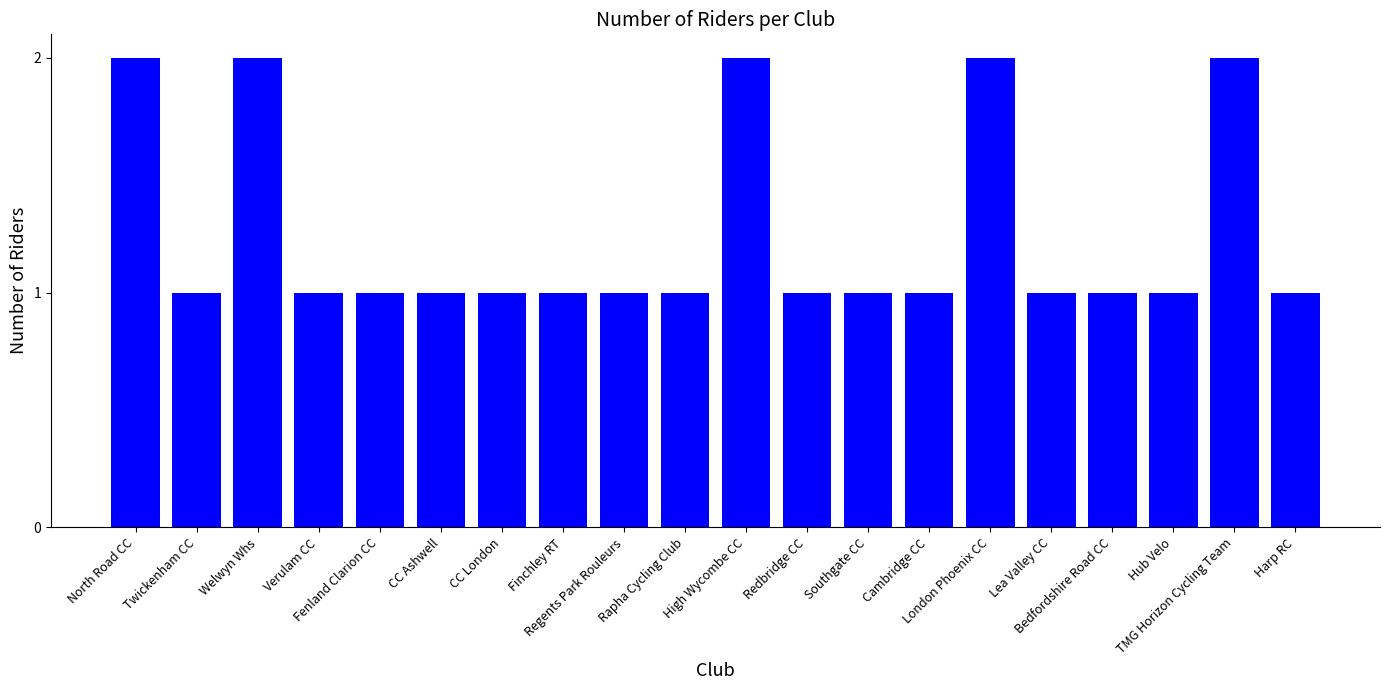

Read the value at London Phoenix CC.

2